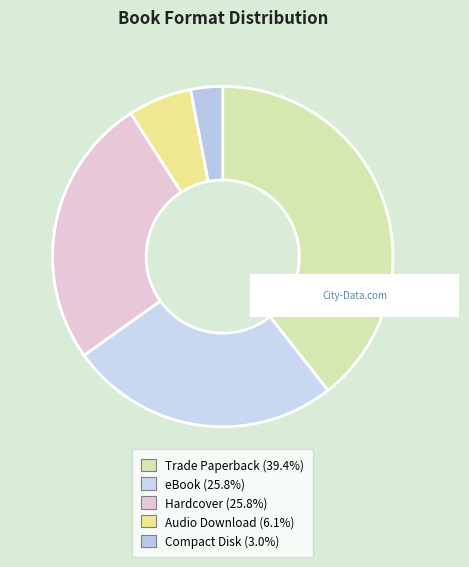

Count the number of slices in the pie.

5